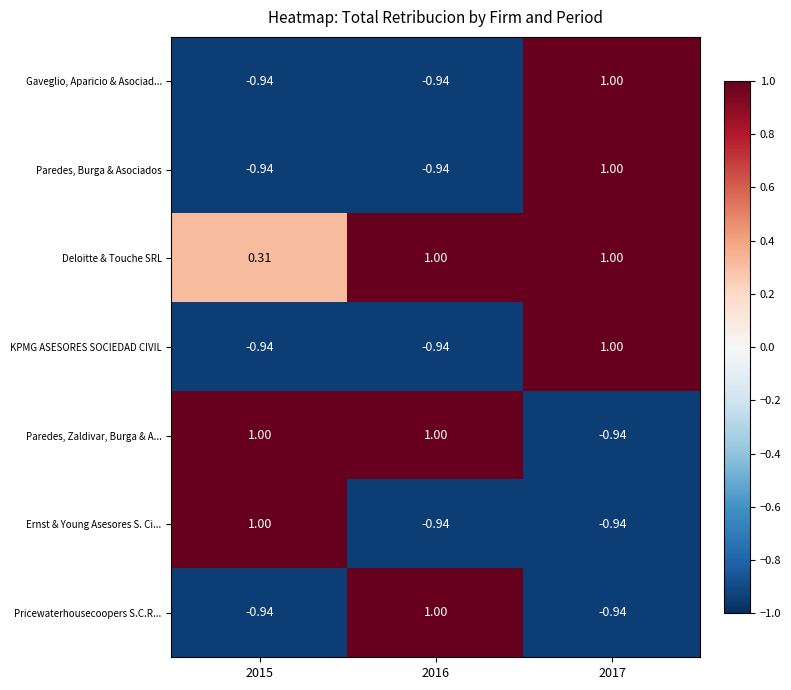

Which series has the largest total across all categories?

Deloitte & Touche SRL